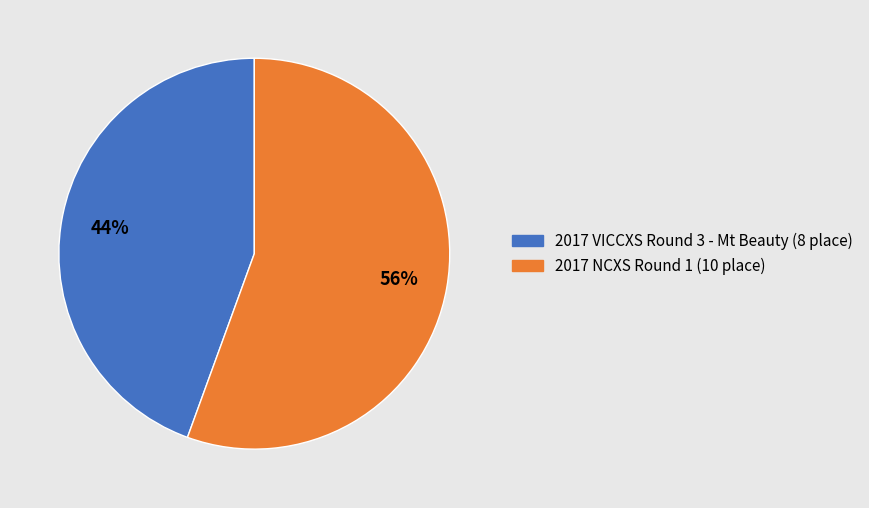

Rank the categories by value from highest to lowest.

2017 NCXS Round 1, 2017 VICCXS Round 3 - Mt Beauty